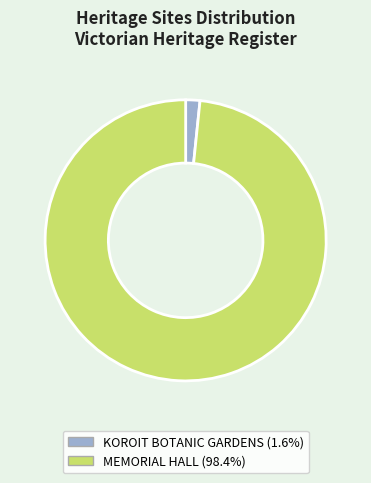

Do MEMORIAL HALL (98.4%) and KOROIT BOTANIC GARDENS (1.6%) together represent more than half of the pie?

Yes